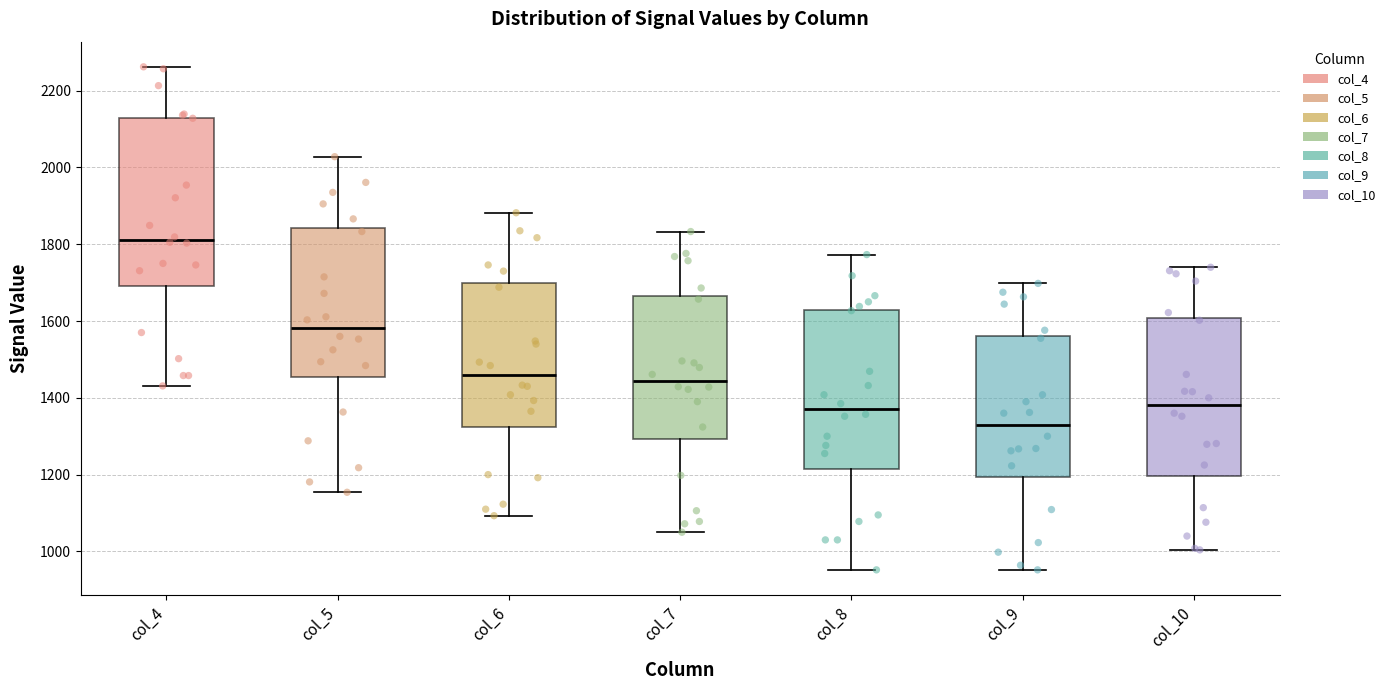

Comparing the boxes themselves (not the whiskers), which one is the tallest?

col_4